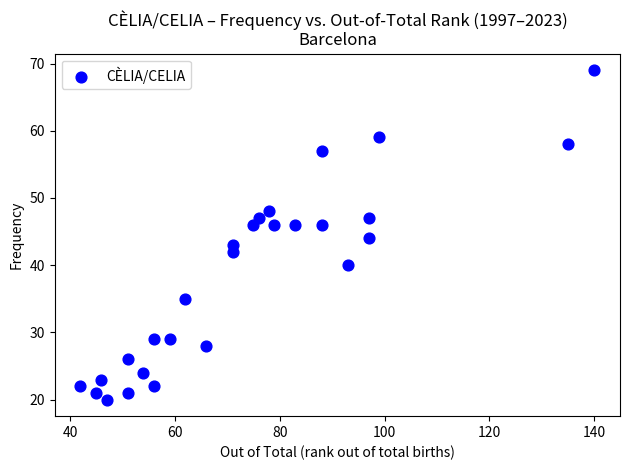

What is the range of X values (max minus min)?

98